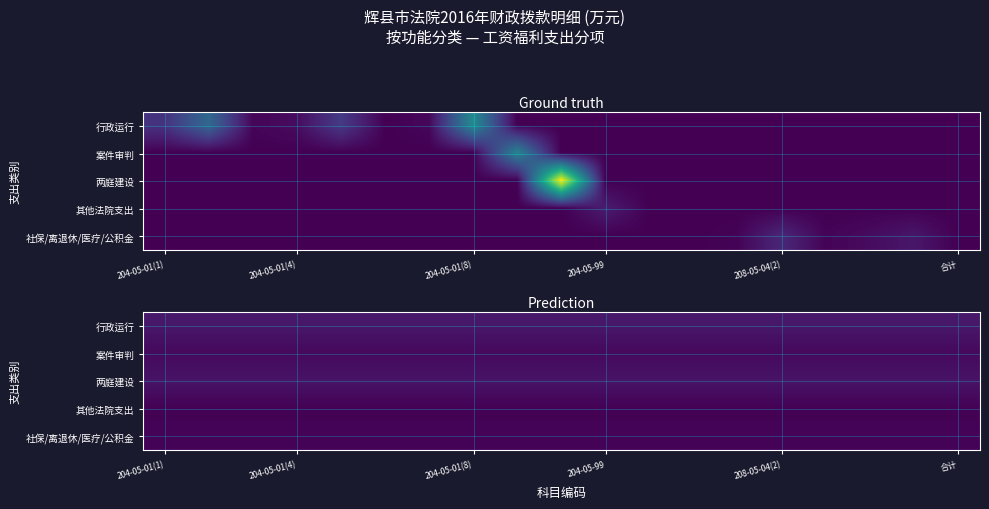

What is the greatest value displayed?

94.2